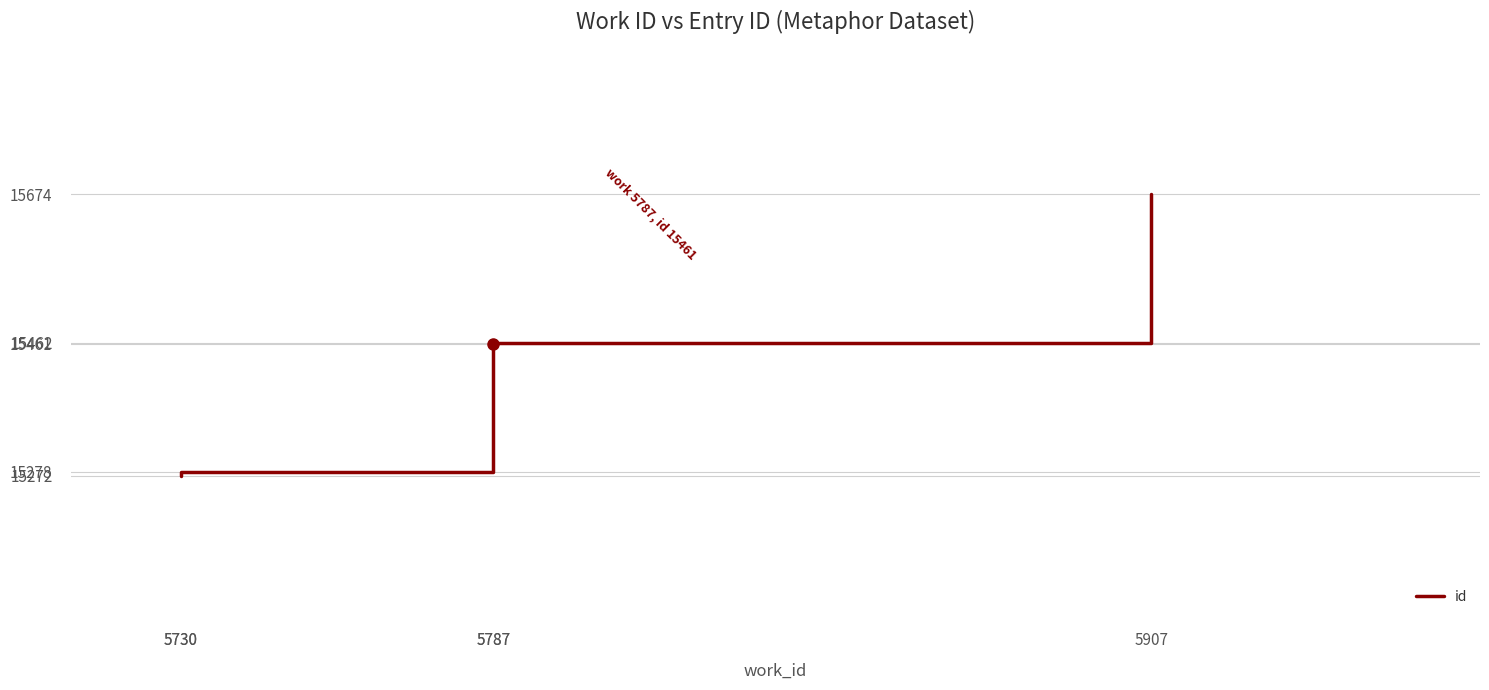

True or false: the data shows 23087 at 5787.

False